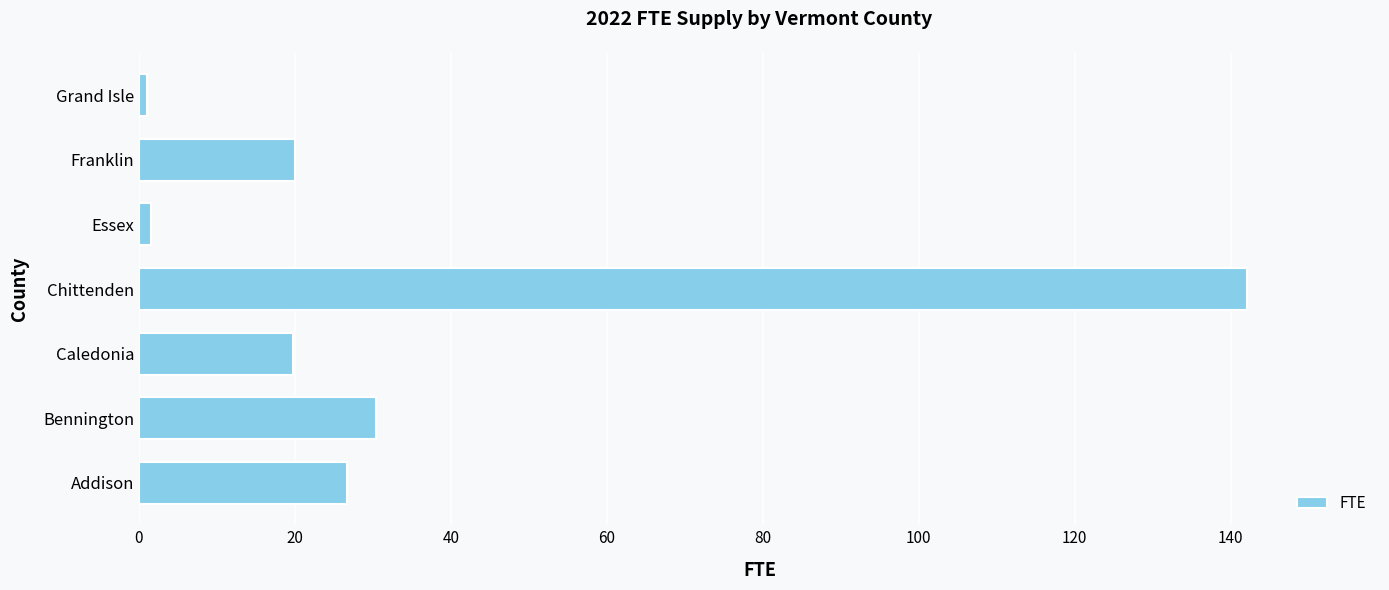

Between Bennington and Caledonia, which is larger?

Bennington